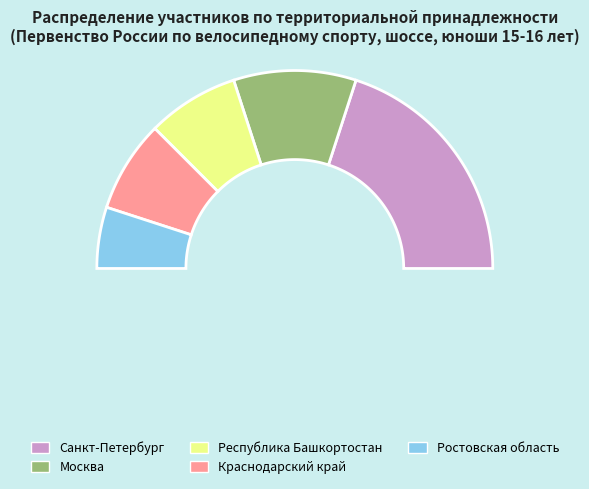

Count the number of slices in the pie.

5